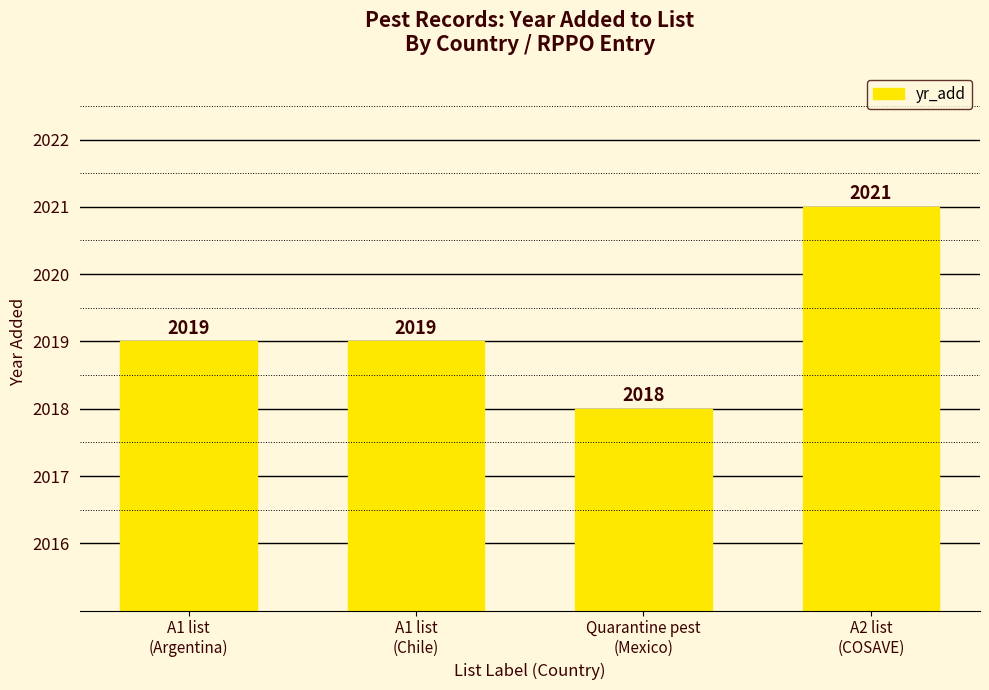

Does the chart contain stacked bars?

No